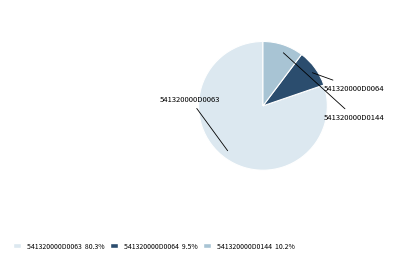

What portion of the pie excludes 541320000D0064?

90.5%